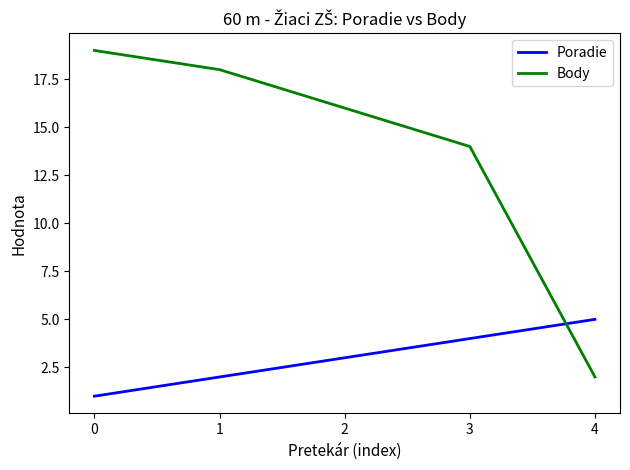

What value does the Poradie series have at 1?

2